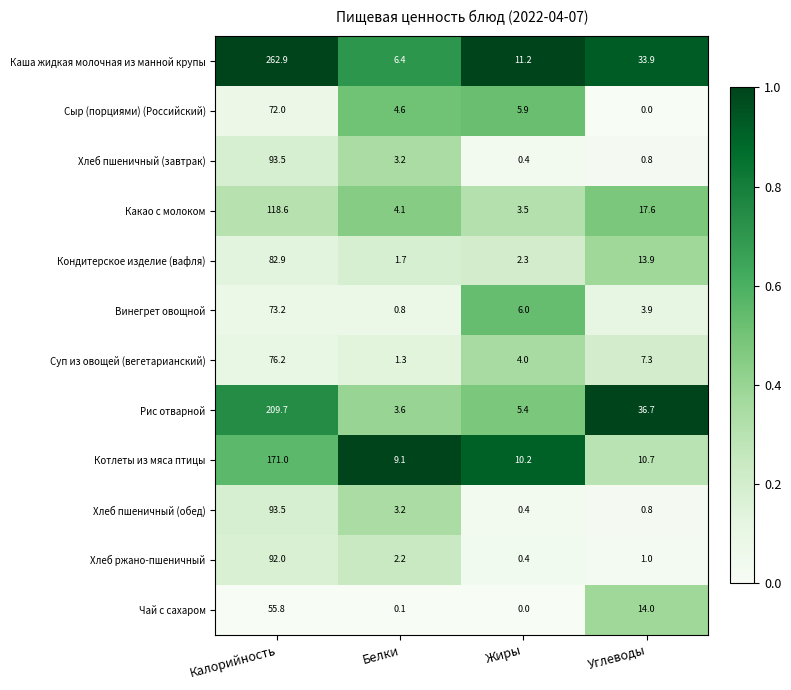

What is the spread (max minus min) of values at Жиры?

11.2